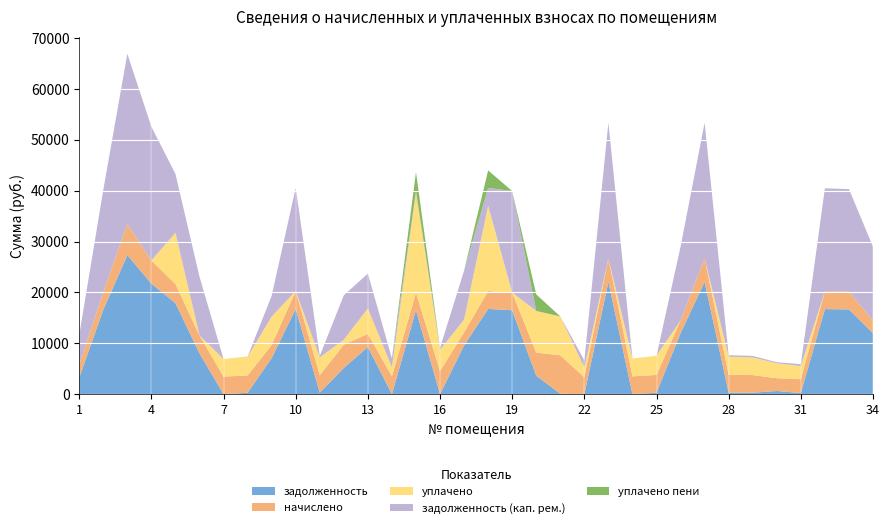

Reading left to right, what are all the values shown in this chart?

задолженность: 3246.1	16599.4	27333.2	21731.8	17898.7	8033.3	0.0	283.5	7097.2	16761.7	289.2	5171.5	9279.0	0.0	16501.9	0.0	9579.0	16761.7	16501.9	3628.8	88.2	0.0	22056.6	0.0	290.4	11986.6	22056.6	294.8	289.2	627.7	226.8	16729.3	16664.3	11986.6
начислено: 2572.0	3476.9	6116.8	4551.8	3749.0	3510.8	3456.5	3402.0	2572.0	3510.8	3470.0	4551.8	2572.0	3510.8	3456.5	4551.8	2572.0	3510.8	3456.5	4551.8	7552.4	3320.4	4619.9	3504.1	3490.4	2510.6	4619.9	3538.1	3470.0	2510.6	2721.6	3504.1	3490.4	2510.6
уплачено: 0.0	0.0	0.0	0.0	10071.0	0.0	3456.0	3685.5	5580.0	0.0	3470.0	1000.0	5000.0	1755.4	19670.6	4173.0	2500.0	16761.7	0.0	8181.4	7641.0	1937.0	0.0	3504.0	3781.0	0.0	0.0	3538.1	3470.0	2929.2	2579.4	0.0	0.0	0.0
задолженность (кап. рем.): 5818.1	20076.2	33449.9	26283.6	11576.8	11544.1	0.0	0.0	4089.1	20272.6	289.2	8723.3	6851.0	1755.4	287.8	378.6	9651.0	3510.8	19958.4	0.0	0.0	1383.2	26676.5	0.0	0.0	14497.2	26676.5	294.8	289.2	209.1	369.0	20233.4	20154.7	14497.2
уплачено пени: 0.0	0.0	0.0	0.0	0.0	0.0	0.0	20.5	0.0	0.0	4.3	0.0	0.0	0.6	3729.4	0.0	0.0	3444.7	0.0	3252.7	0.0	0.0	0.0	0.0	0.0	0.0	0.0	4.4	4.3	1.8	3.4	0.0	0.0	0.0